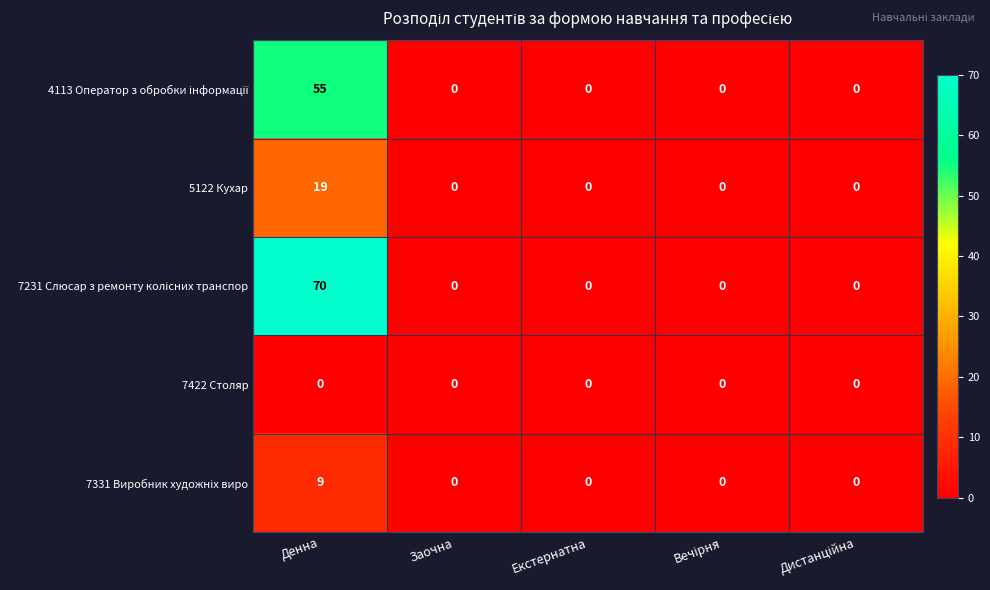

At which category is the sum across all series the highest?

Денна